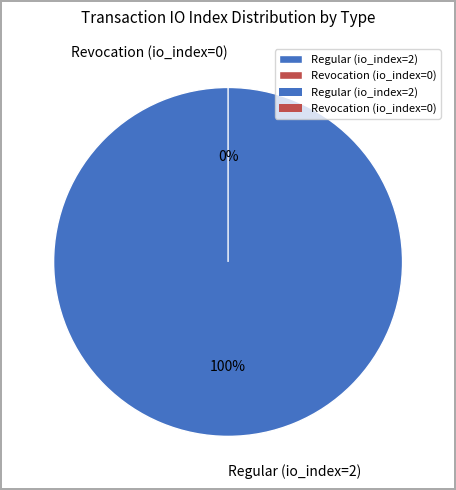

To the nearest percent, what portion does Regular (io_index=2) represent?

100%